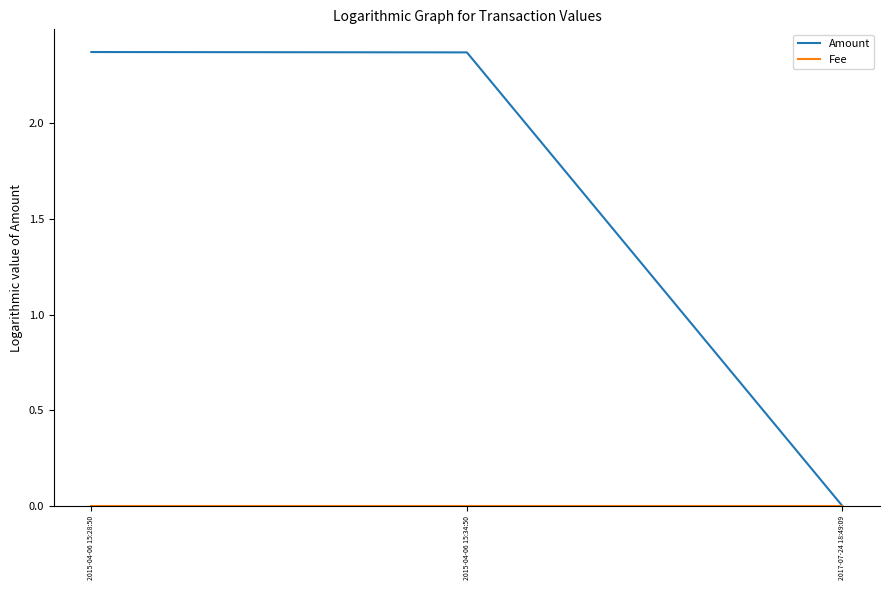

Which series has the largest total across all categories?

Amount